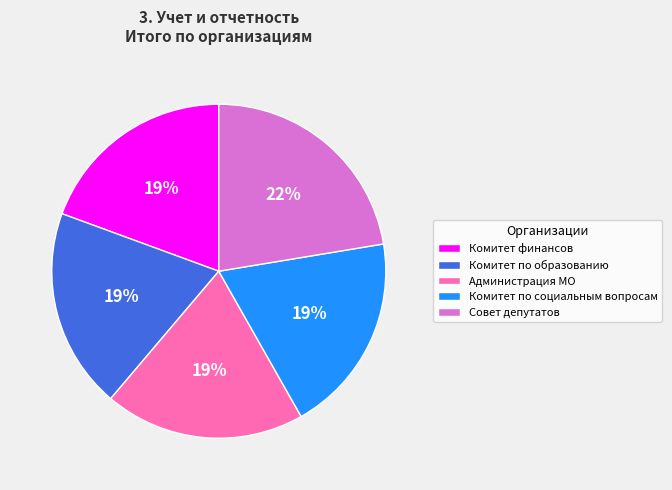

To the nearest percent, what is the difference between the largest and smallest slice percentages?

3%